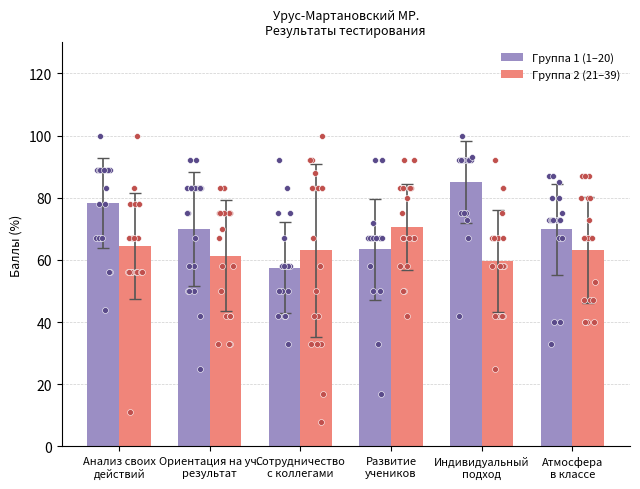

Which series reaches the minimum Y coordinate?

Группа 1 (1–20)